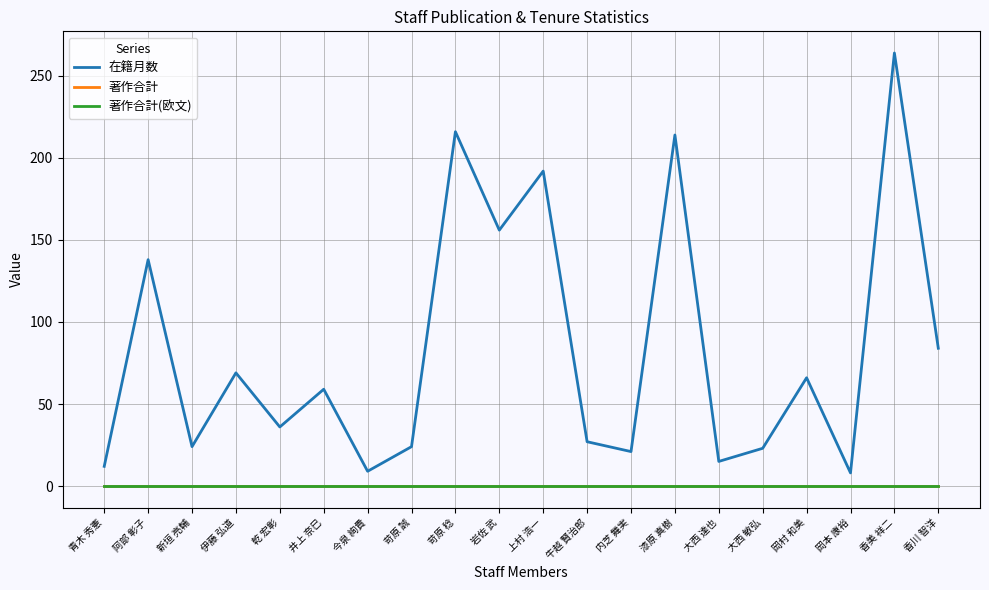

Rank the series at 香川 智洋 from highest to lowest value.

在籍月数, 著作合計, 著作合計(欧文)